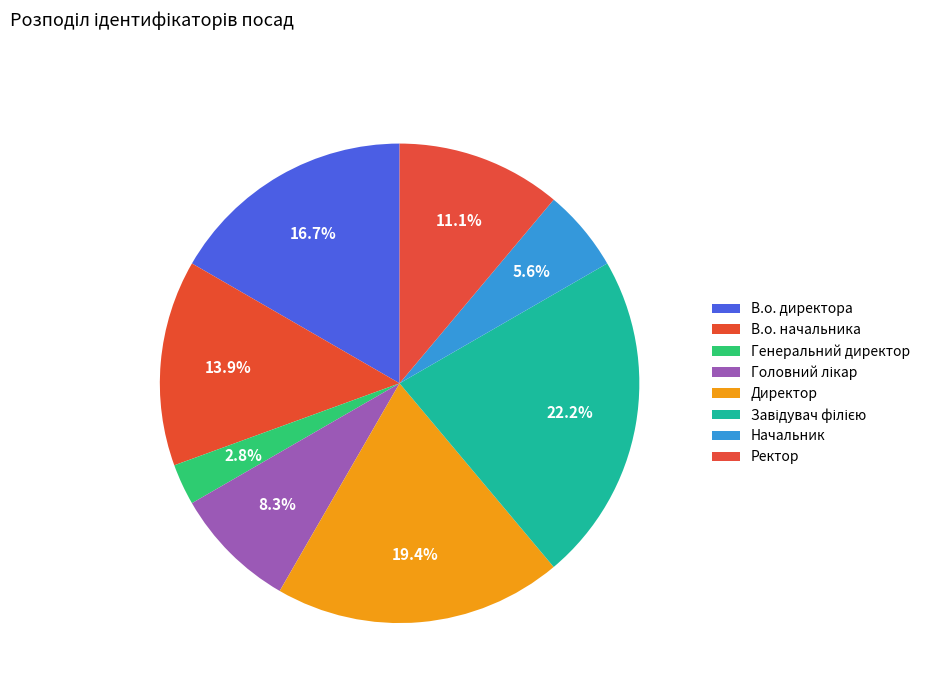

What percentage is NOT represented by Головний лікар?

91.7%